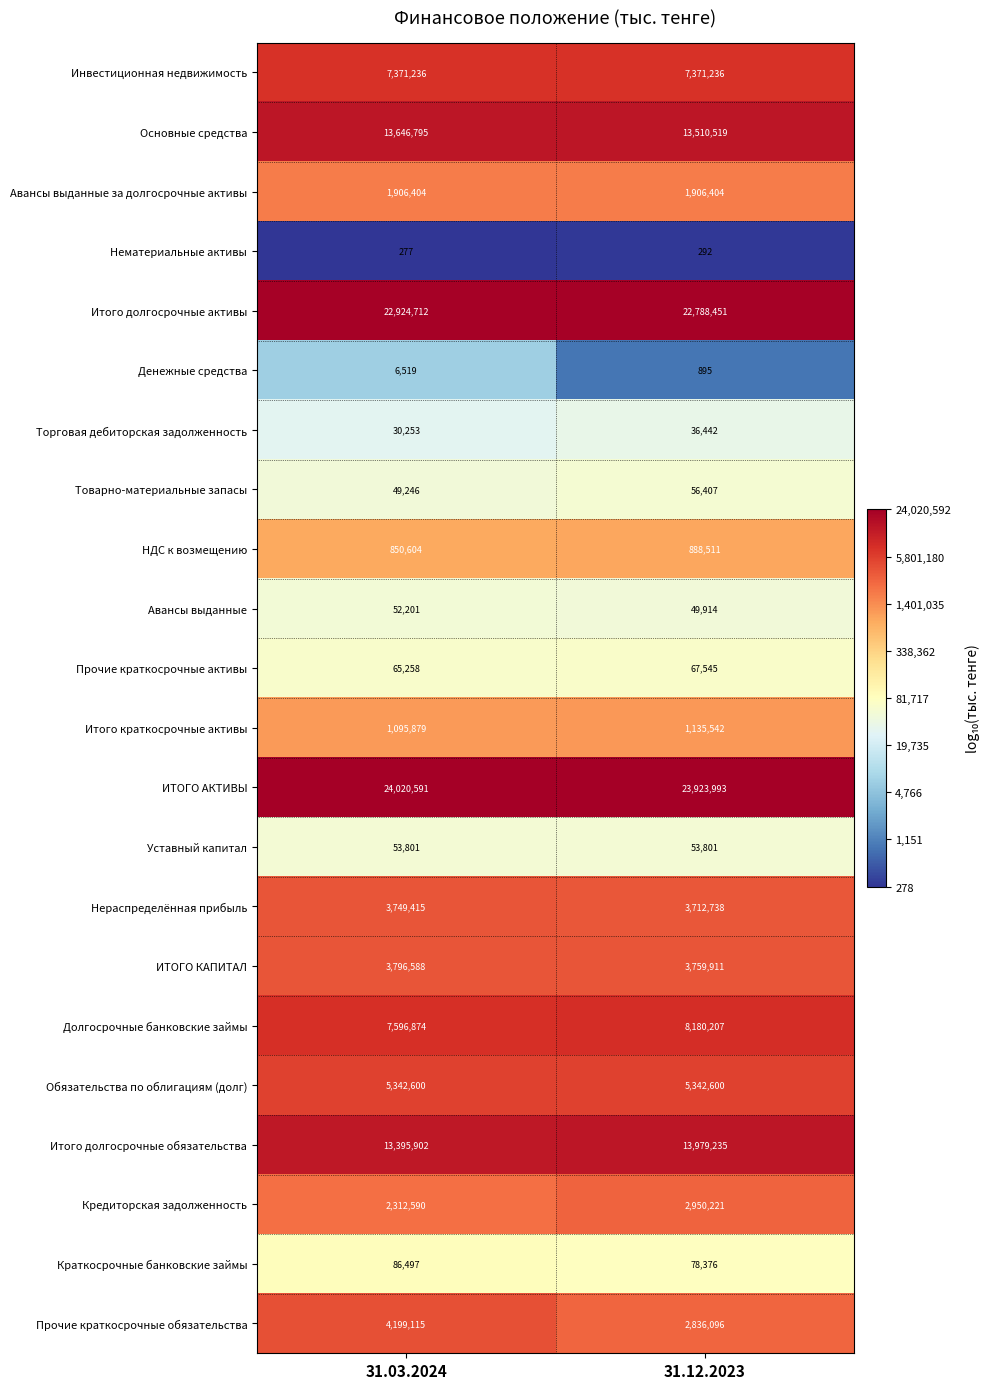

At 31.12.2023, list the series in order from smallest to largest.

Нематериальные активы, Денежные средства, Торговая дебиторская задолженность, Авансы выданные, Уставный капитал, Товарно-материальные запасы, Прочие краткосрочные активы, Краткосрочные банковские займы, НДС к возмещению, Итого краткосрочные активы, Авансы выданные за долгосрочные активы, Прочие краткосрочные обязательства, Кредиторская задолженность, Нераспределённая прибыль, ИТОГО КАПИТАЛ, Обязательства по облигациям (долг), Инвестиционная недвижимость, Долгосрочные банковские займы, Основные средства, Итого долгосрочные обязательства, Итого долгосрочные активы, ИТОГО АКТИВЫ